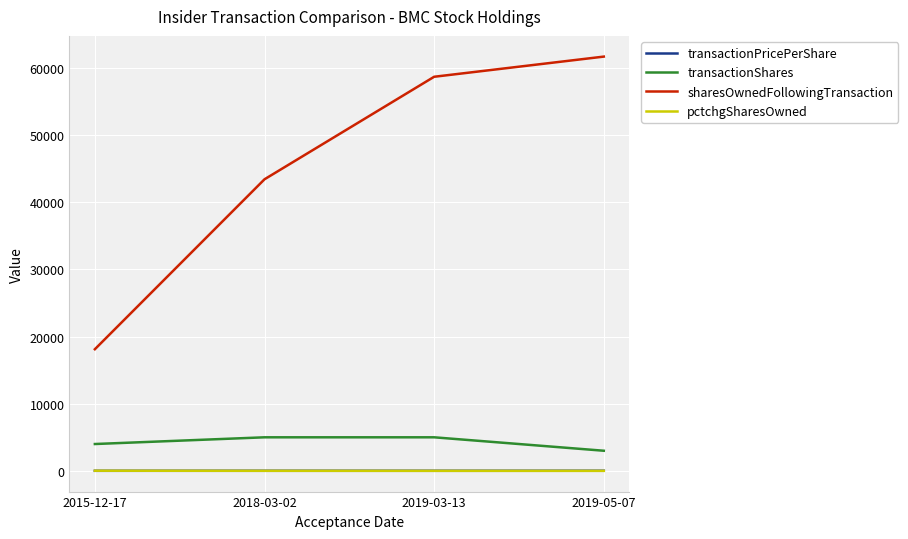

True or false: transactionShares and sharesOwnedFollowingTransaction cross at least once.

False